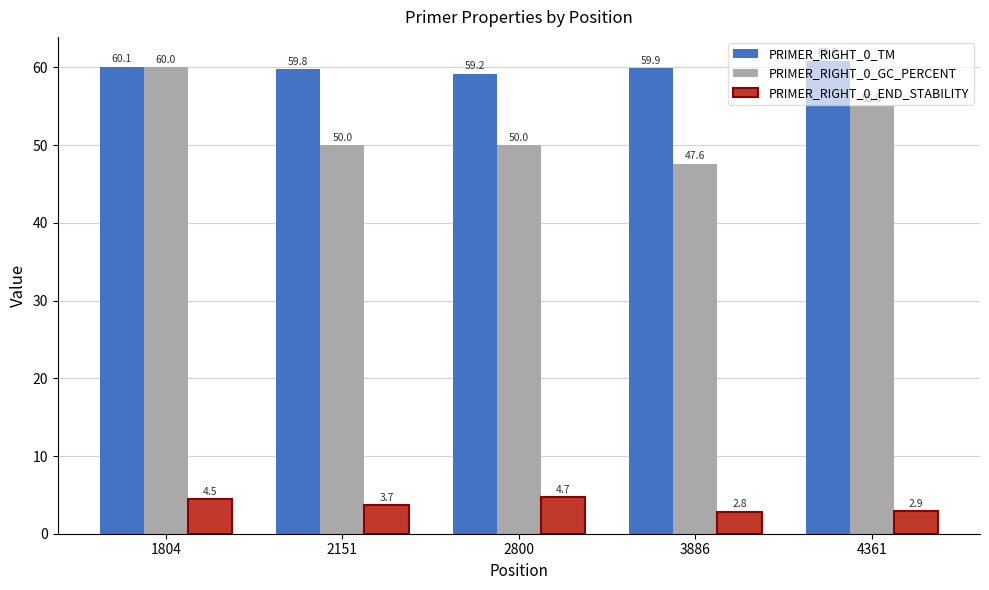

What are all the series names shown in the legend?

PRIMER_RIGHT_0_TM, PRIMER_RIGHT_0_GC_PERCENT, PRIMER_RIGHT_0_END_STABILITY